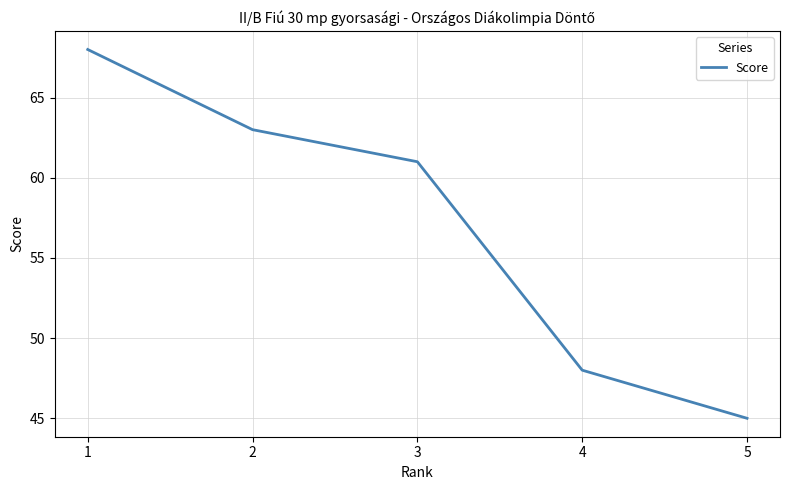

What is the change in value from 1 to 4?

-20